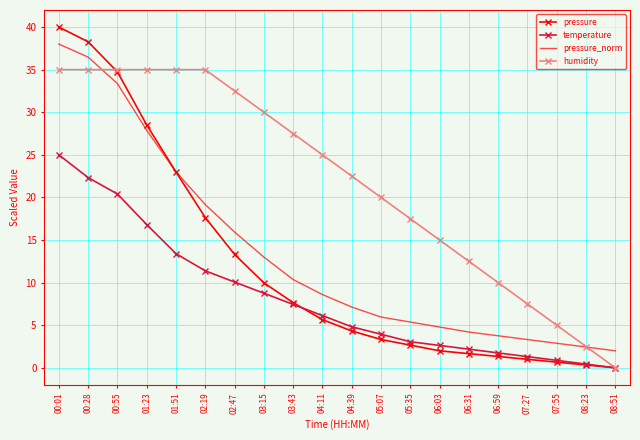

Which series changed the most between 04:11 and 05:07?

humidity